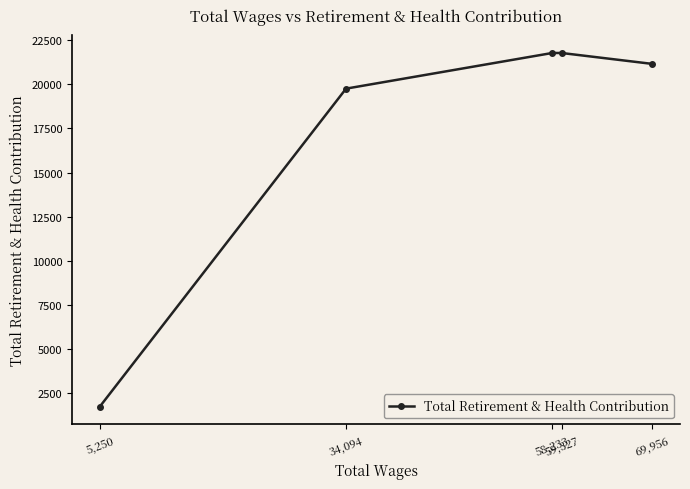

Reading left to right, extract all data points from this chart.

5,250=1745	34,094=19754	58,233=21772	59,327=21772	69,956=21154